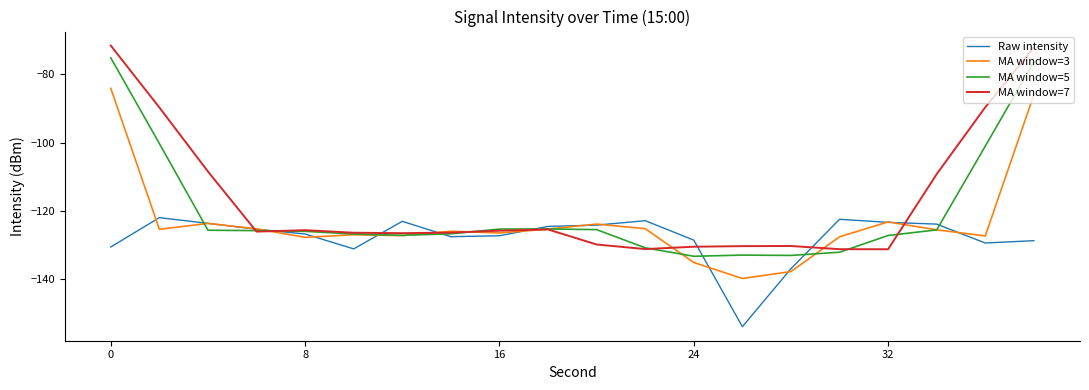

Rank the series by their average value, from lowest to highest.

Raw intensity, MA window=3, MA window=5, MA window=7